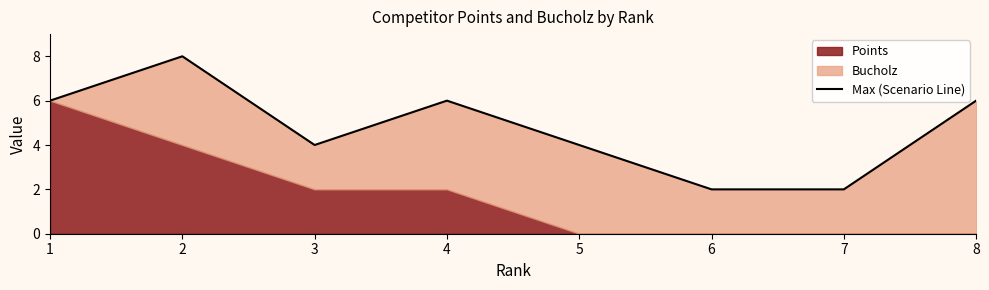

What is the change in value from 3 to 8?

+2